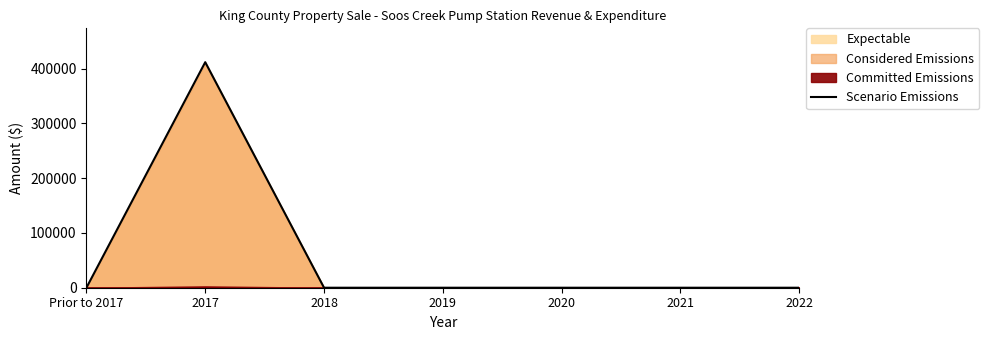

What is the average value?

58857.2